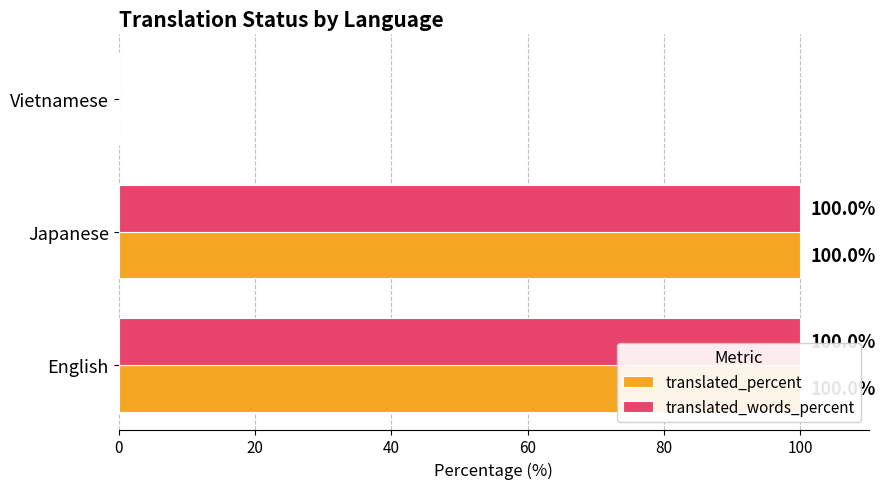

Is it true that translated_words_percent equals 49 at Vietnamese?

False